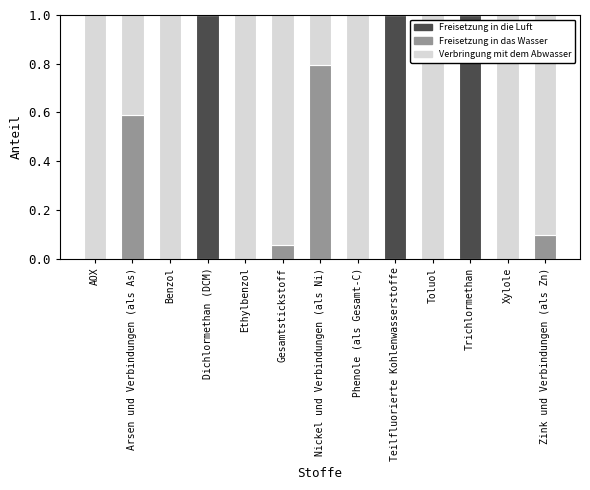

True or false: Freisetzung in die Luft has a value of 0.0 at AOX.

True